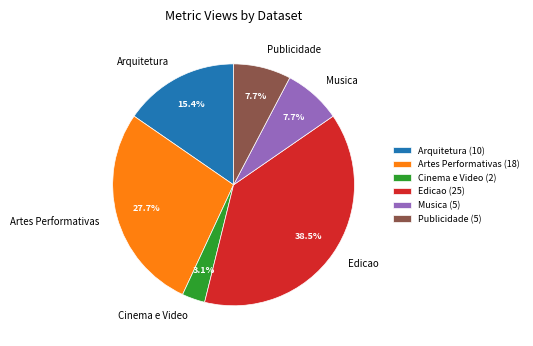

What is the largest slice in the pie chart?

Edicao